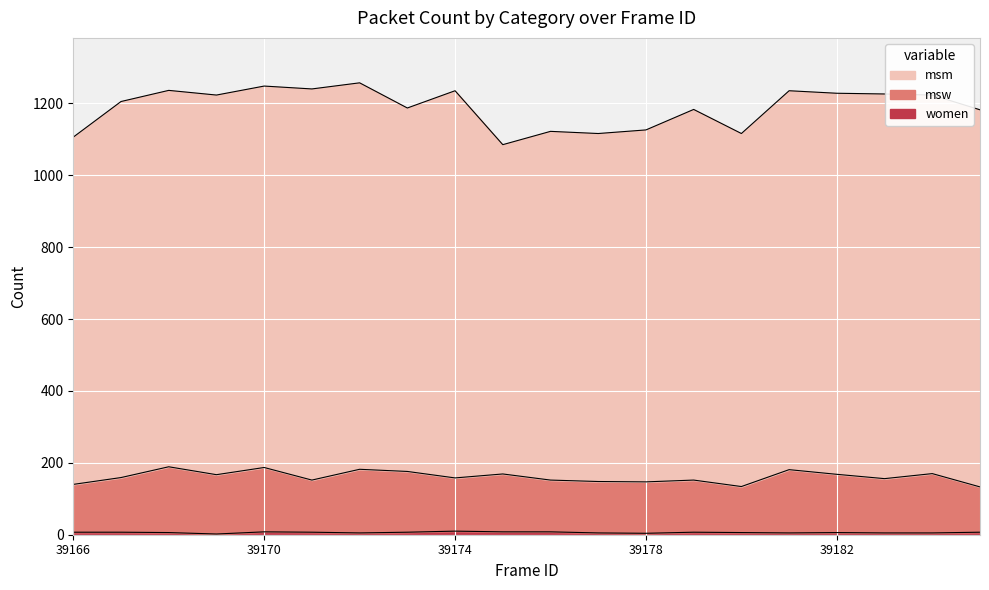

At how many categories does at least one series exceed 59?

20